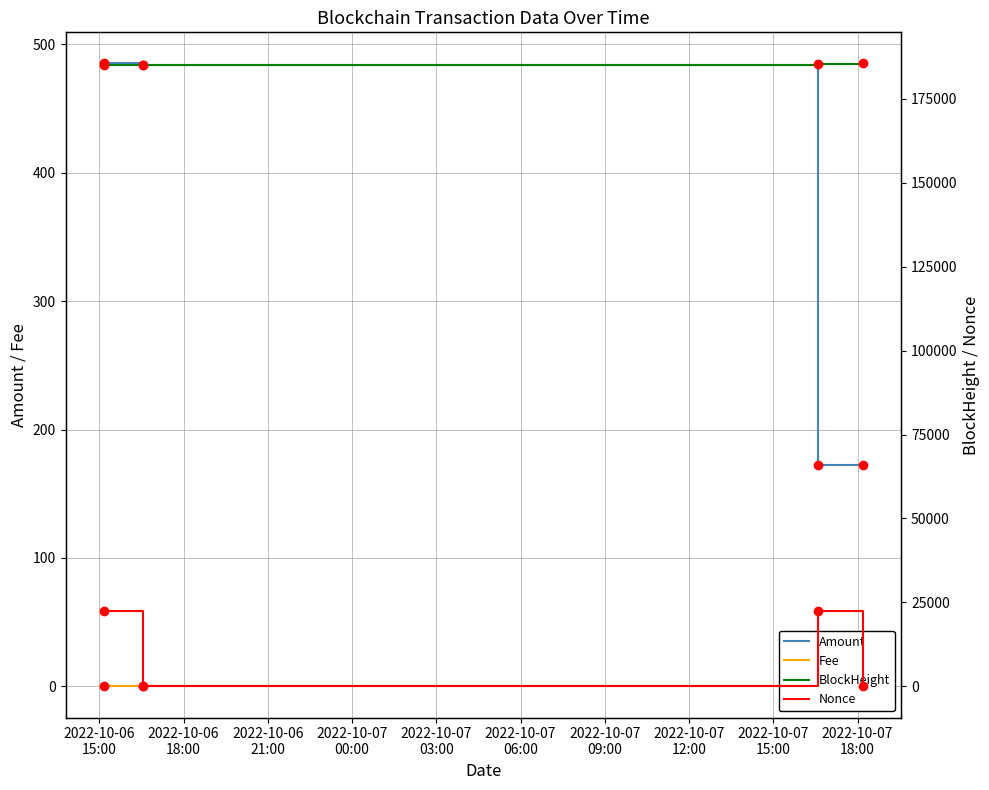

What is the value of the BlockHeight point at the 1st from the left?

185134.0